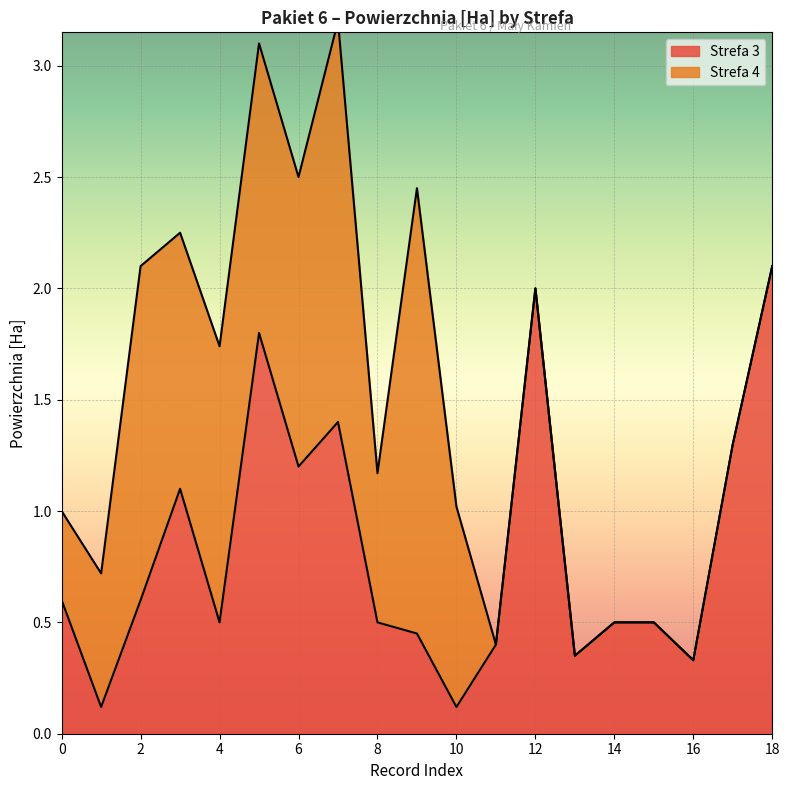

The Strefa 3 series shows 1.0 at 2. True or false?

False